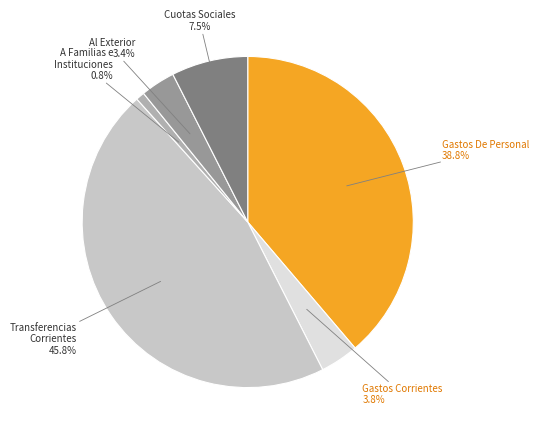

Is Gastos De Personal the majority of the pie?

No